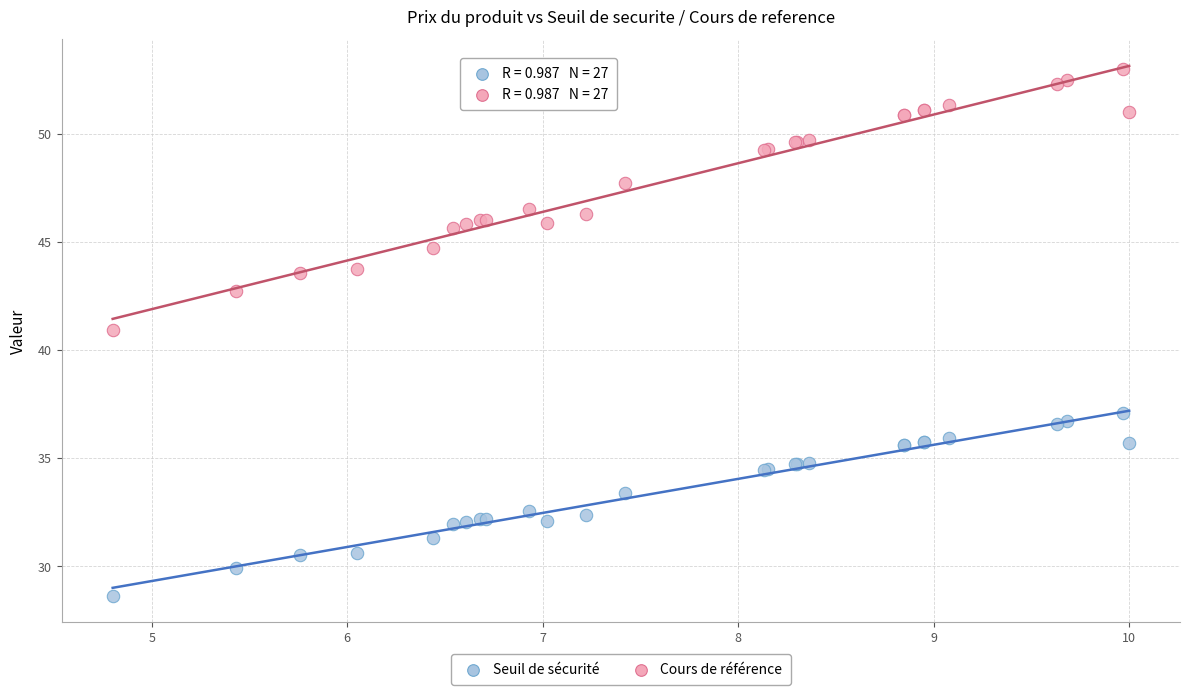

Which series contains the lowest Y value?

Seuil de sécurité